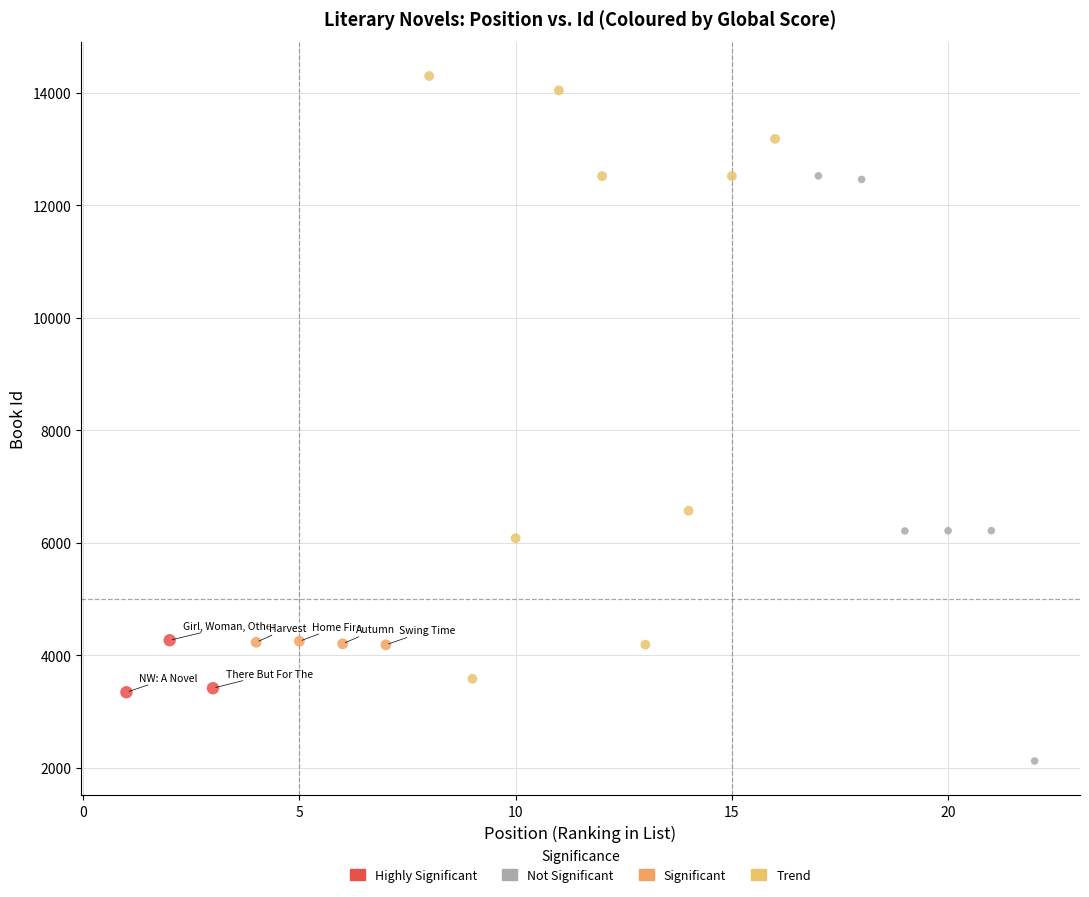

Which series contains the highest Y value?

Trend